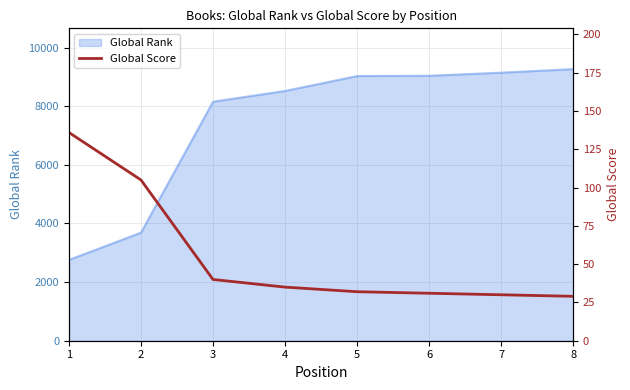

Reading right to left, what are all the values shown in this chart?

29	30	31	32	35	40	105	136